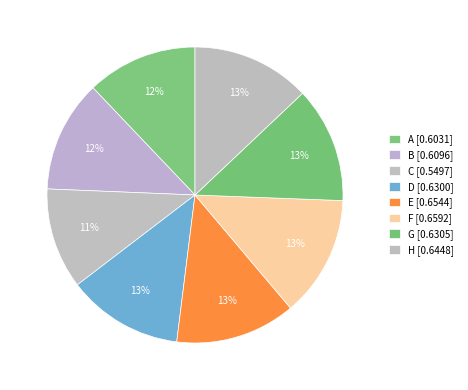

How many slices are in this pie chart?

8